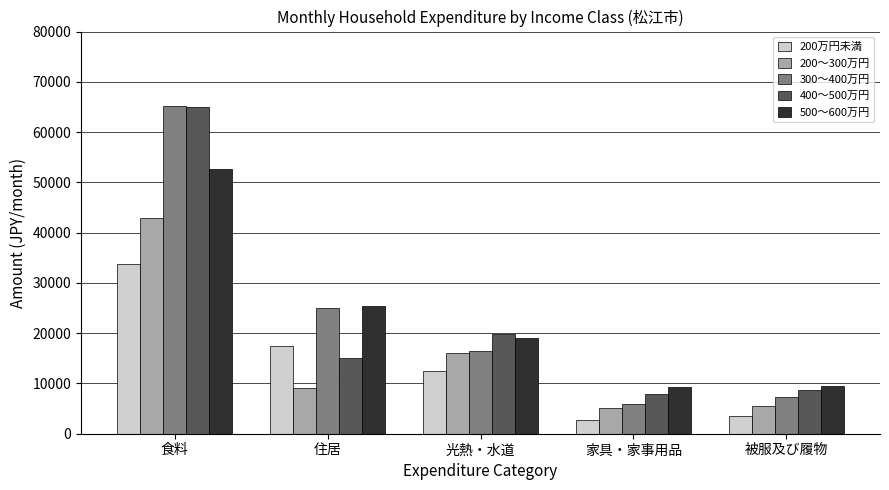

True or false: 500〜600万円 has a value of 44567 at 住居.

False